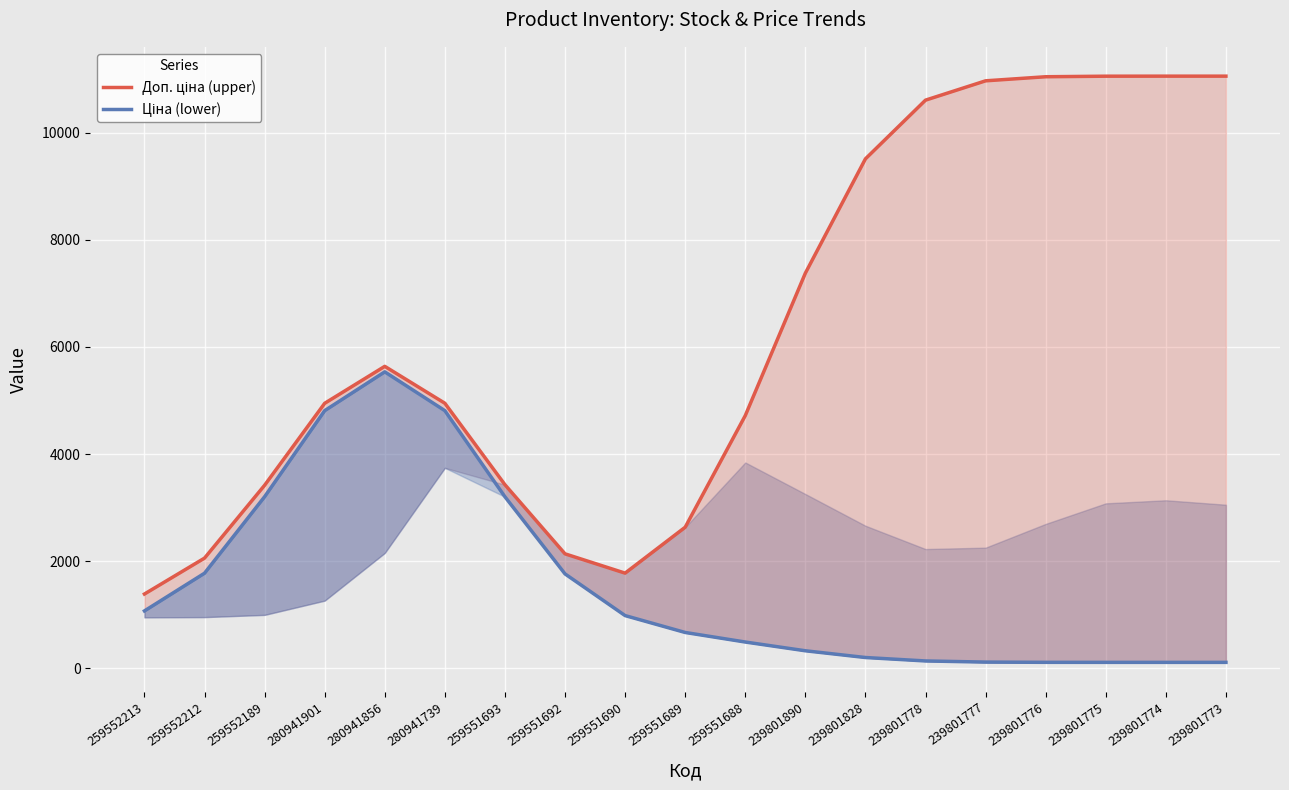

How many data points in Ціна (lower) are above 668?

10